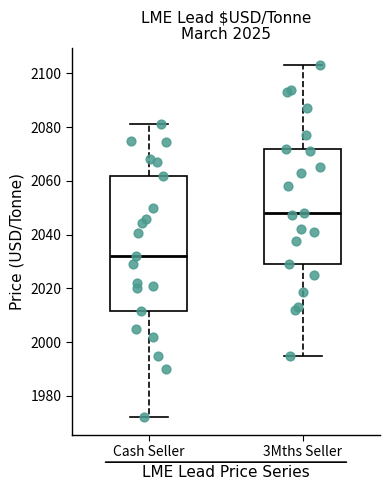

Which box's median line is the highest?

3Mths Seller